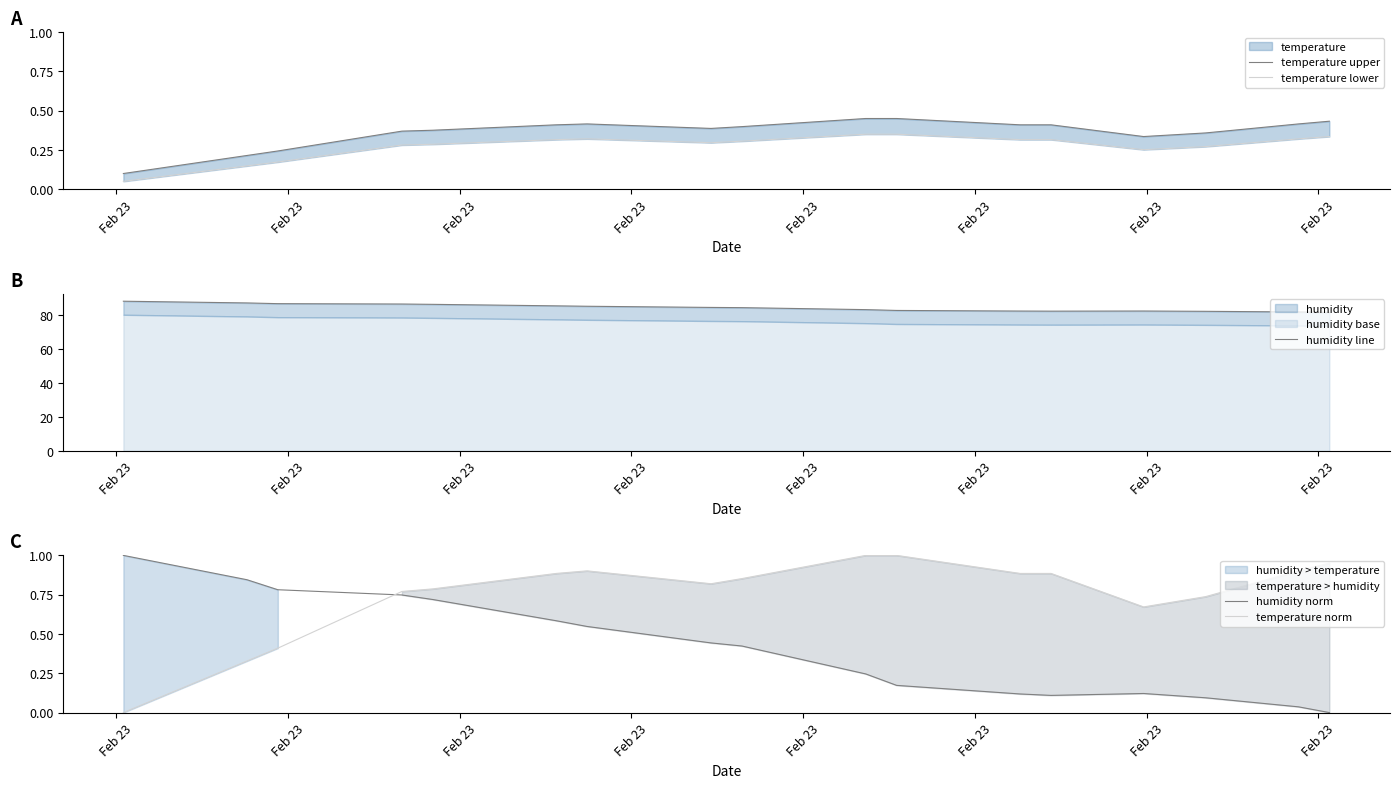

True or false: temperature norm and humidity norm cross at least once.

True